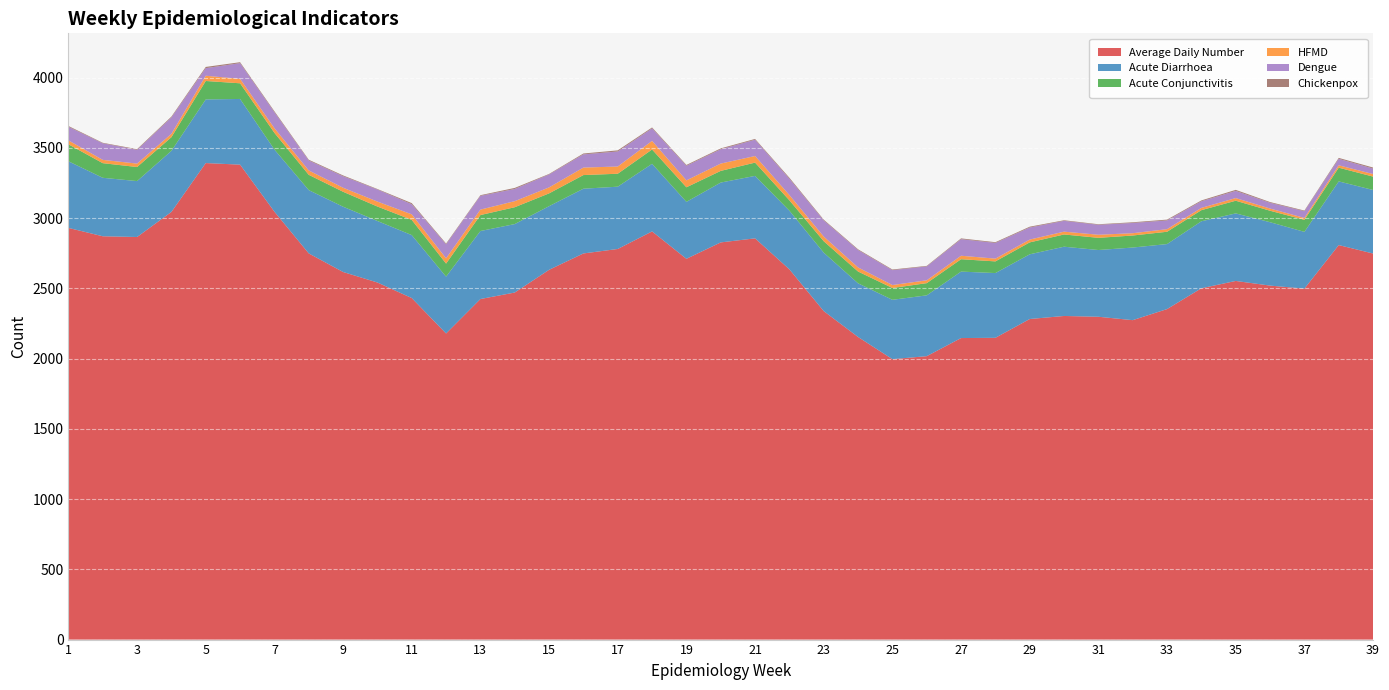

Reading left to right, transcribe all the data shown in this chart.

Average Daily Number: 1=2930.8	2=2871.3	3=2866.0	4=3044.6	5=3392.3	6=3381.1	7=3046.4	8=2749.3	9=2616.9	10=2542.0	11=2431.4	12=2179.1	13=2424.4	14=2470.7	15=2632.4	16=2748.9	17=2780.7	18=2905.8	19=2710.7	20=2827.6	21=2856.4	22=2635.6	23=2338.4	24=2154.2	25=1996.4	26=2017.6	27=2146.6	28=2148.4	29=2282.2	30=2303.8	31=2298.2	32=2274.0	33=2352.9	34=2501.1	35=2553.1	36=2520.0	37=2498.4	38=2808.6	39=2748.4
Acute Diarrhoea: 1=474.2	2=416.2	3=398.0	4=434.7	5=453.0	6=467.6	7=442.4	8=450.6	9=464.7	10=438.0	11=448.0	12=404.7	13=484.2	14=487.3	15=453.1	16=460.9	17=443.4	18=481.2	19=405.4	20=426.0	21=444.7	22=417.4	23=416.2	24=382.0	25=422.6	26=432.9	27=473.1	28=460.9	29=460.6	30=493.1	31=475.1	32=517.0	33=462.7	34=476.9	35=480.9	36=451.3	37=404.2	38=453.3	39=452.4
Acute Conjunctivitis: 1=121.0	2=104.2	3=100.2	4=97.3	5=131.3	6=111.5	7=118.7	8=108.9	9=106.4	10=102.9	11=108.4	12=92.9	13=113.6	14=120.0	15=91.1	16=97.1	17=92.2	18=102.0	19=103.6	20=83.1	21=94.5	22=74.0	23=81.2	24=84.0	25=84.0	26=86.9	27=88.2	28=83.1	29=84.9	30=87.1	31=86.7	32=85.6	33=87.6	34=79.1	35=90.2	36=81.6	37=85.8	38=97.6	39=95.3
HFMD: 1=27.8	2=23.4	3=24.4	4=23.8	5=37.3	6=31.6	7=33.1	8=31.1	9=28.7	10=35.3	11=39.5	12=37.3	13=38.7	14=43.1	15=42.5	16=53.3	17=51.5	18=61.2	19=49.3	20=52.0	21=46.9	22=37.5	23=33.2	24=29.1	25=21.1	26=20.2	27=24.7	28=19.6	29=20.0	30=20.0	31=22.0	32=16.4	33=18.6	34=16.4	35=18.9	36=15.6	37=13.3	38=16.9	39=18.2
Dengue: 1=97.0	2=118.0	3=98.0	4=117.0	5=54.0	6=112.0	7=114.0	8=71.0	9=82.0	10=86.0	11=72.0	12=100.0	13=98.0	14=87.0	15=92.0	16=94.0	17=107.0	18=89.0	19=104.0	20=102.0	21=116.0	22=116.0	23=115.0	24=124.0	25=106.0	26=99.0	27=118.0	28=112.0	29=86.0	30=77.0	31=71.0	32=73.0	33=62.0	34=47.0	35=51.0	36=41.0	37=48.0	38=46.0	39=39.0
Chickenpox: 1=5.5	2=3.6	3=4.9	4=5.8	5=8.7	6=6.5	7=6.5	8=5.3	9=5.6	10=3.5	11=8.0	12=5.5	13=4.7	14=7.3	15=3.8	16=6.2	17=8.0	18=6.5	19=5.8	20=6.2	21=5.6	22=7.3	23=5.4	24=5.1	25=4.5	26=3.8	27=5.5	28=5.1	29=5.8	30=4.2	31=3.8	32=4.8	33=6.0	34=6.0	35=7.5	36=5.3	37=4.5	38=6.7	39=7.3